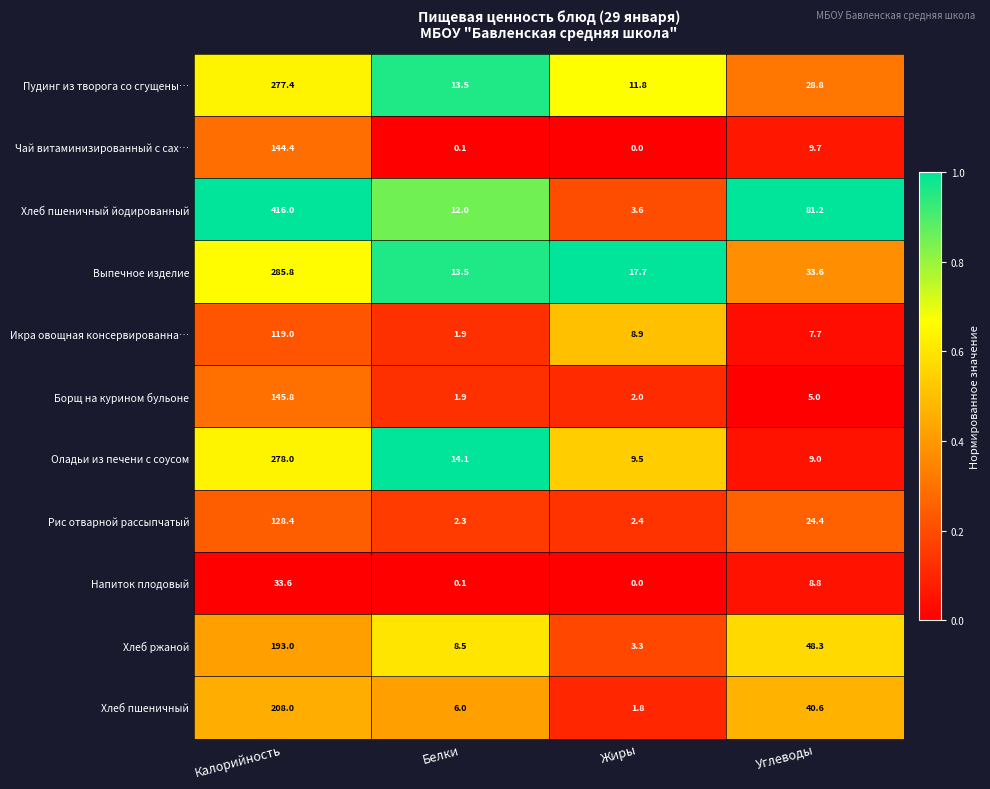

What is the sum of the Хлеб ржаной values at Углеводы and Жиры?

51.6